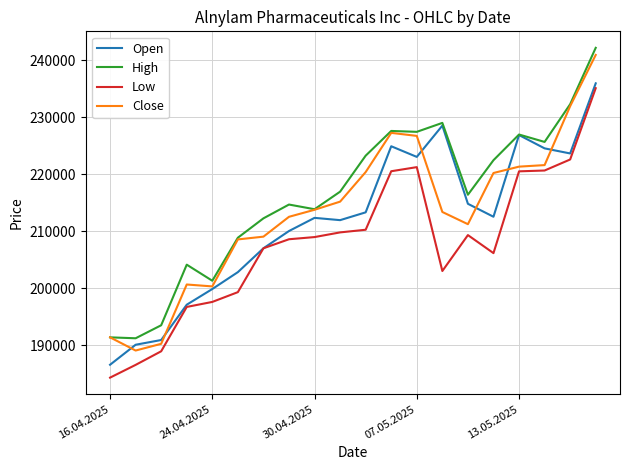

What is the minimum value for Close?

189059